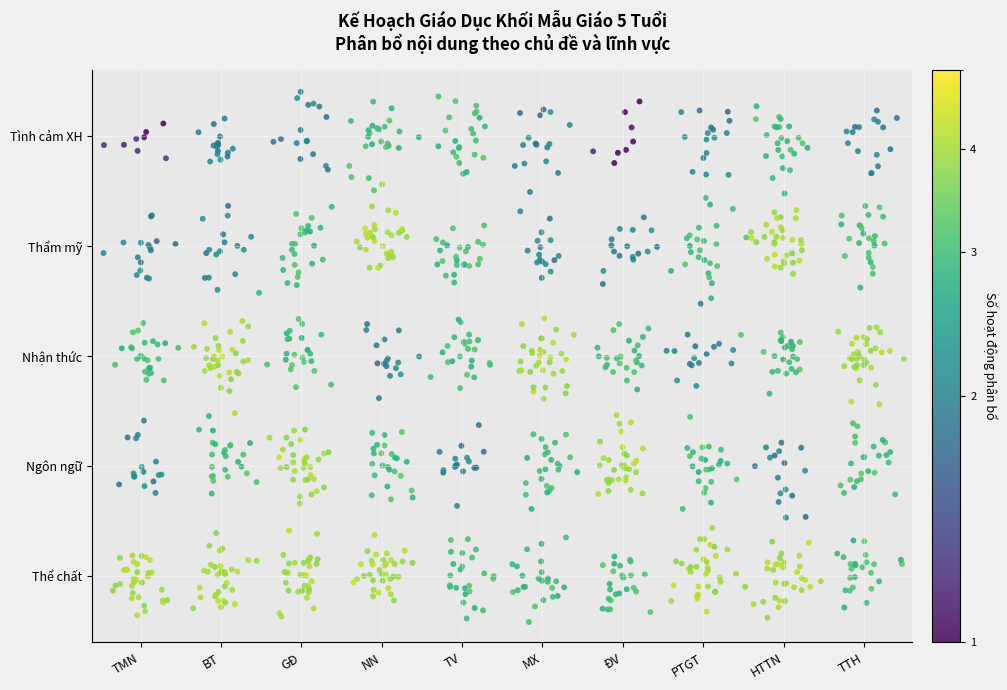

What is the difference between the maximum and minimum values in the Thể chất series?

1